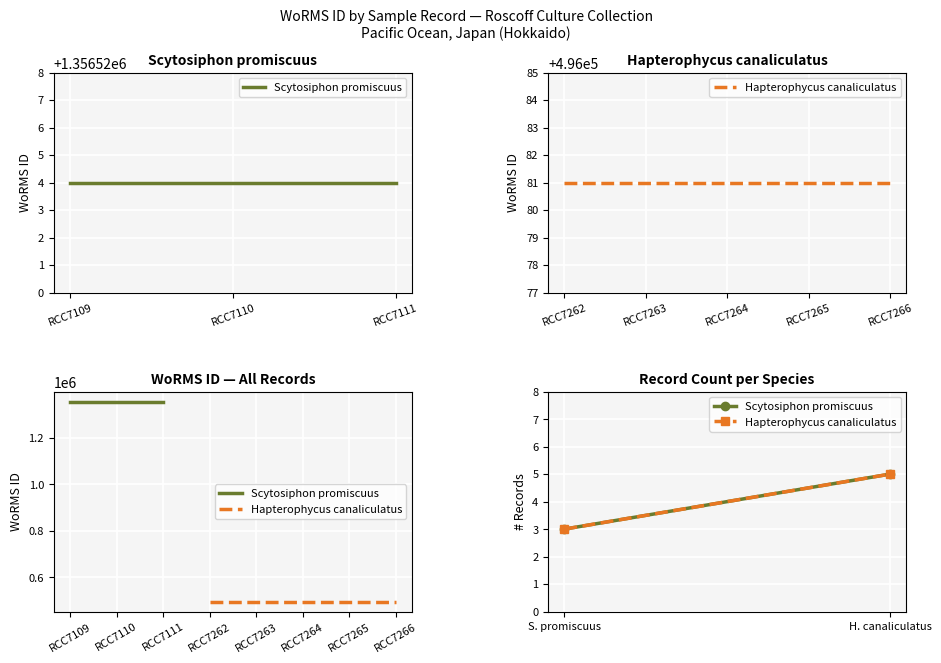

At which category is the sum across all series the highest?

H. canaliculatus